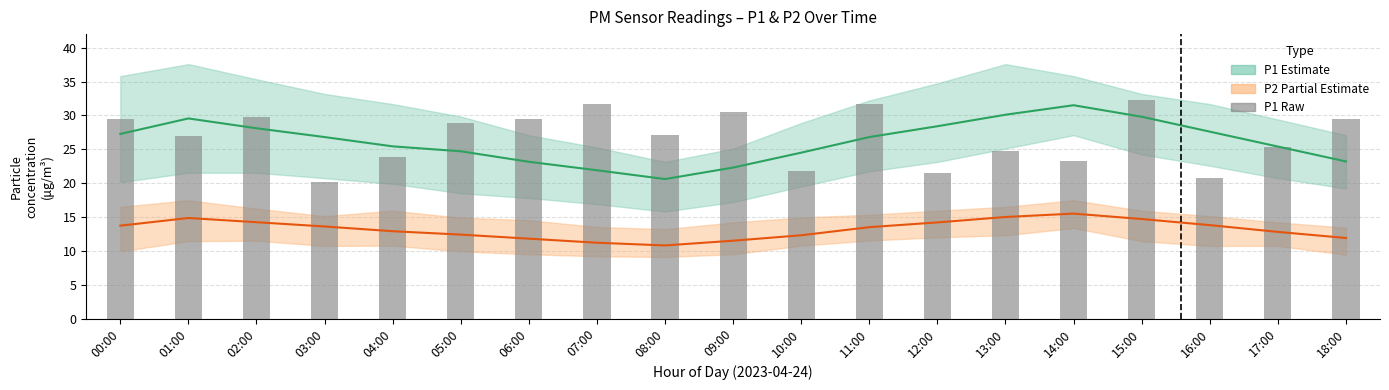

Rank the categories by P1 raw readings value from lowest to highest.

03:00, 16:00, 12:00, 10:00, 14:00, 04:00, 13:00, 17:00, 01:00, 08:00, 05:00, 18:00, 06:00, 00:00, 02:00, 09:00, 07:00, 11:00, 15:00